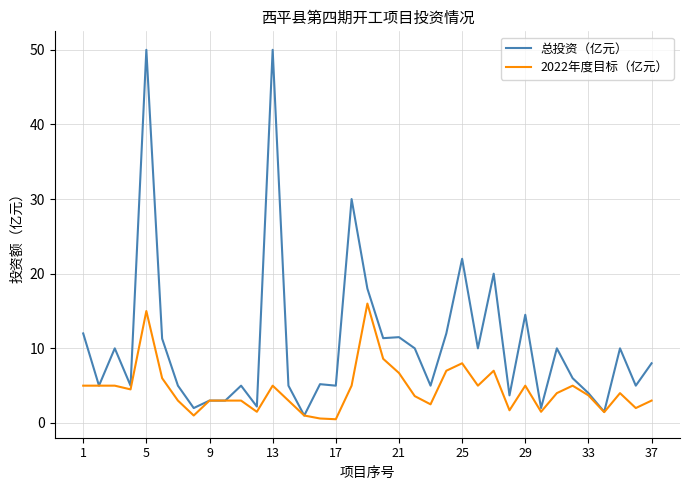

What is the greatest value displayed?

50.0